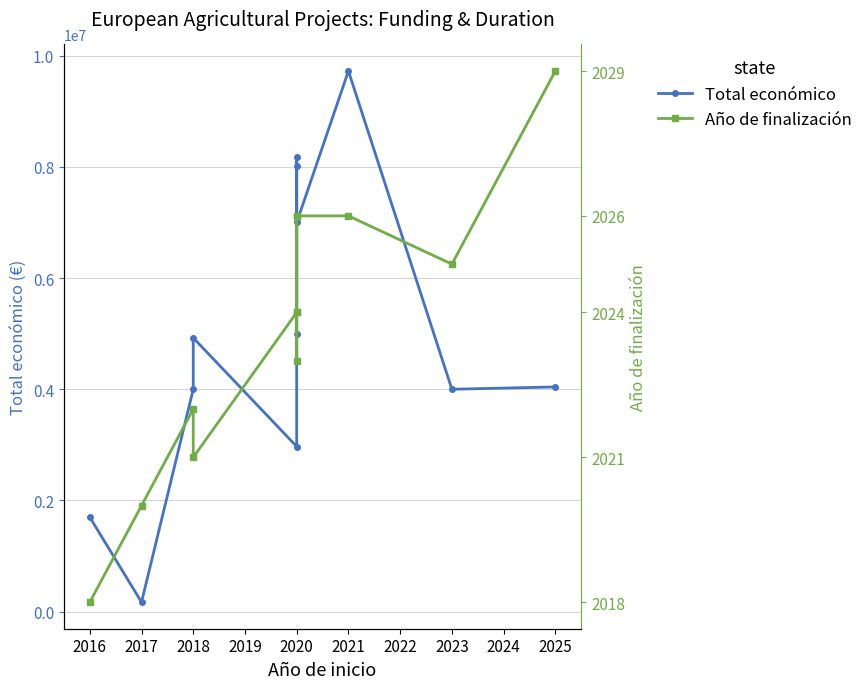

How many data points in Total económico are above 4924771?

5